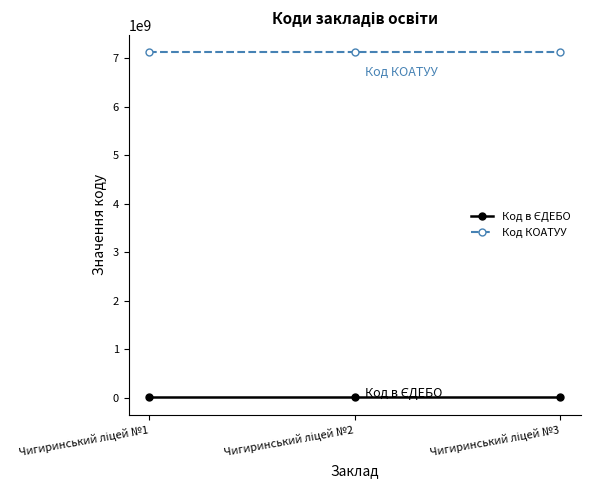

What is the greatest value displayed?

7125410100